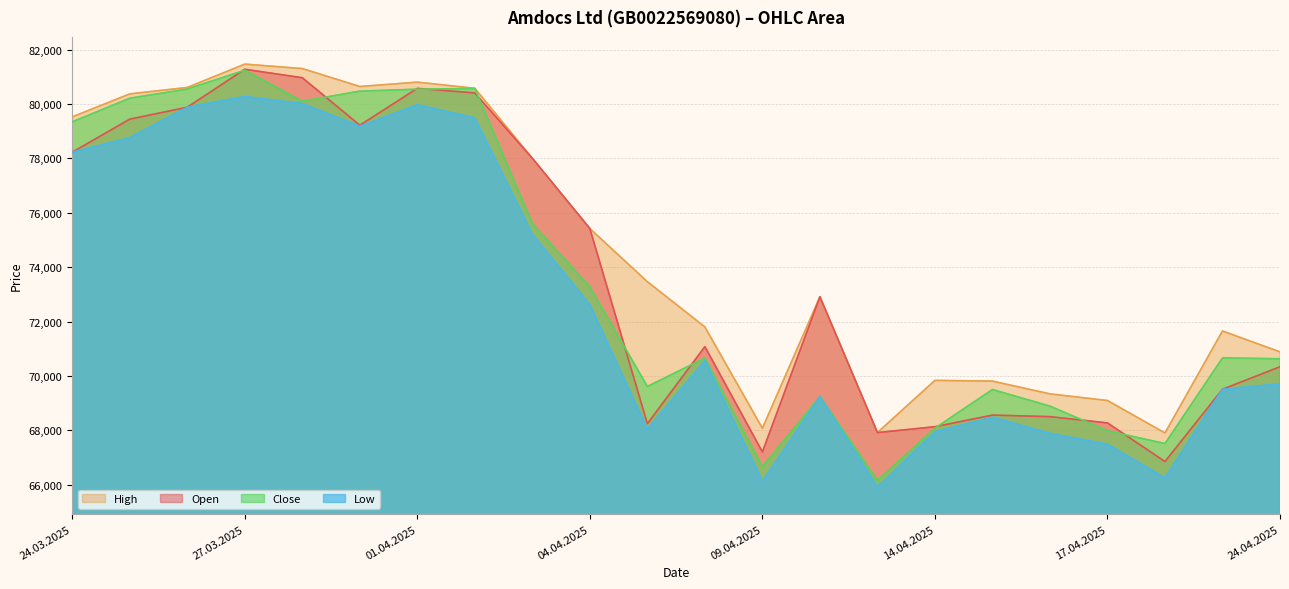

Rank the series at 14.04.2025 from highest to lowest value.

High, Open, Close, Low